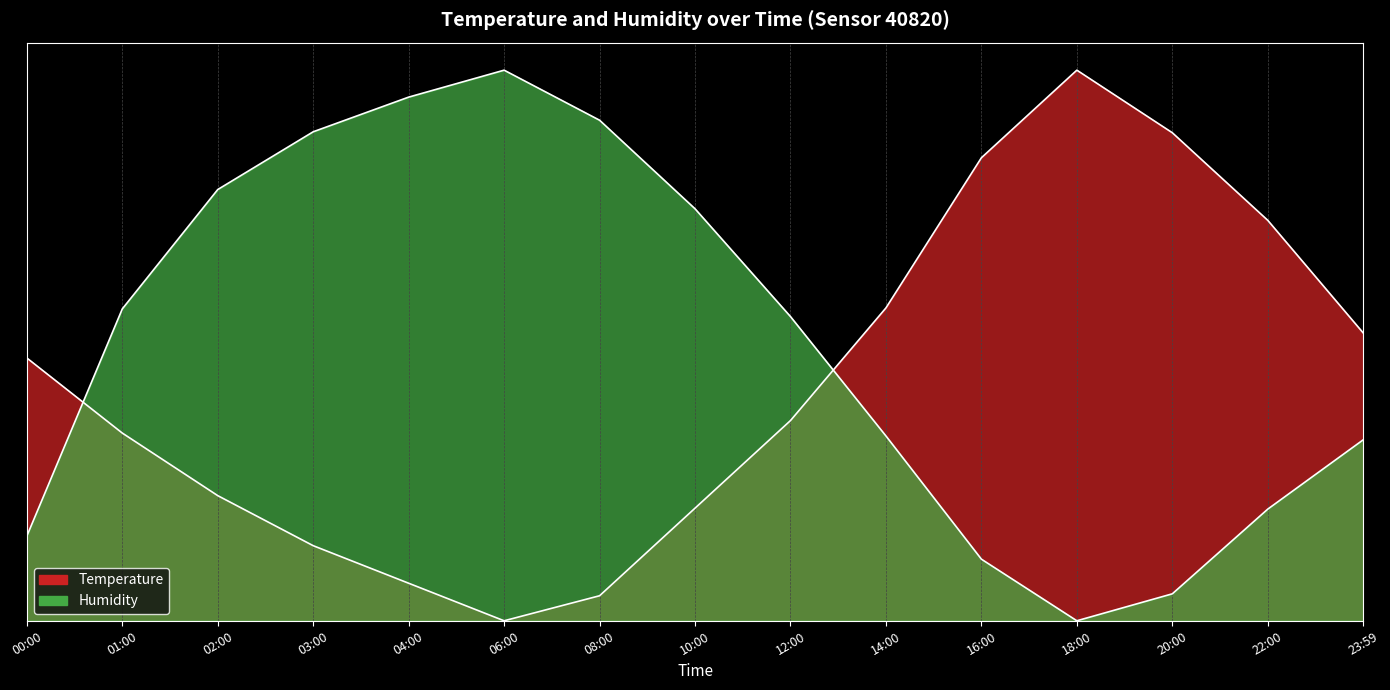

How many interior local valleys does the temperature series have?

1